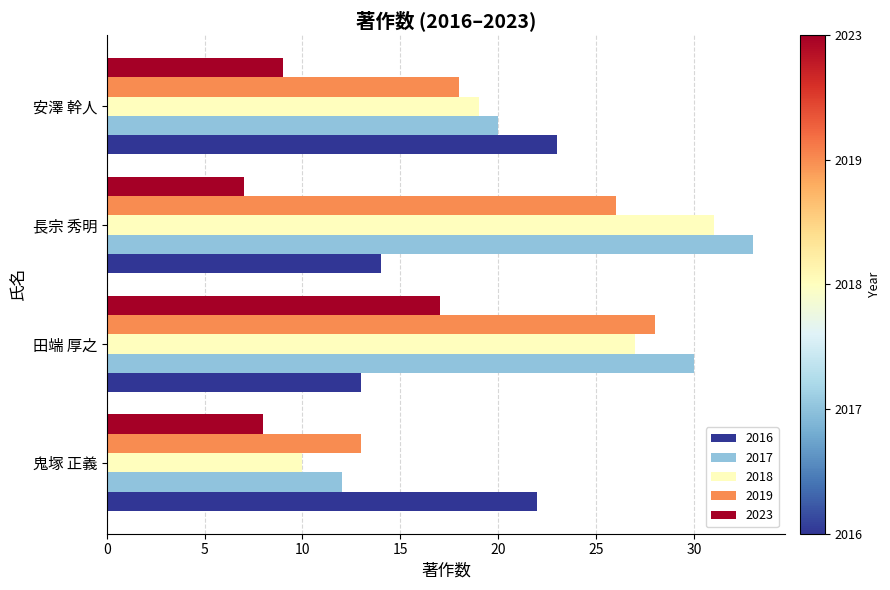

Rank the series by their maximum value, from lowest to highest.

2023, 2016, 2019, 2018, 2017